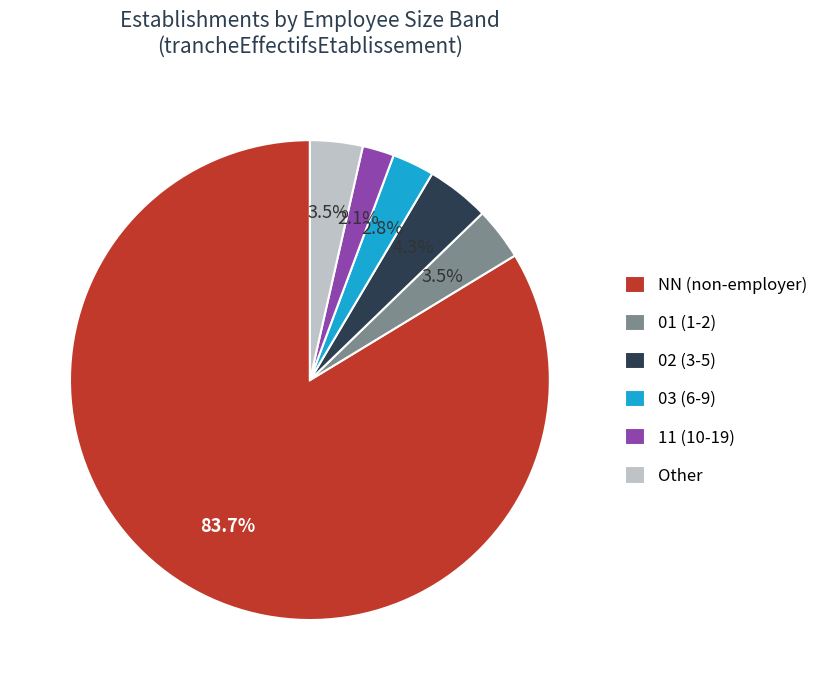

What is the ratio of the value at Other to the value at 11 (10-19)?

1.7